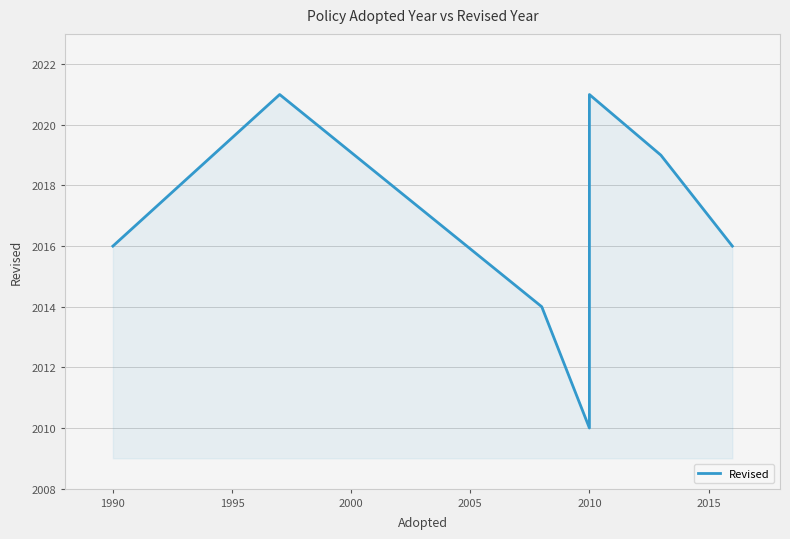

Does the chart have visible grid lines?

Yes